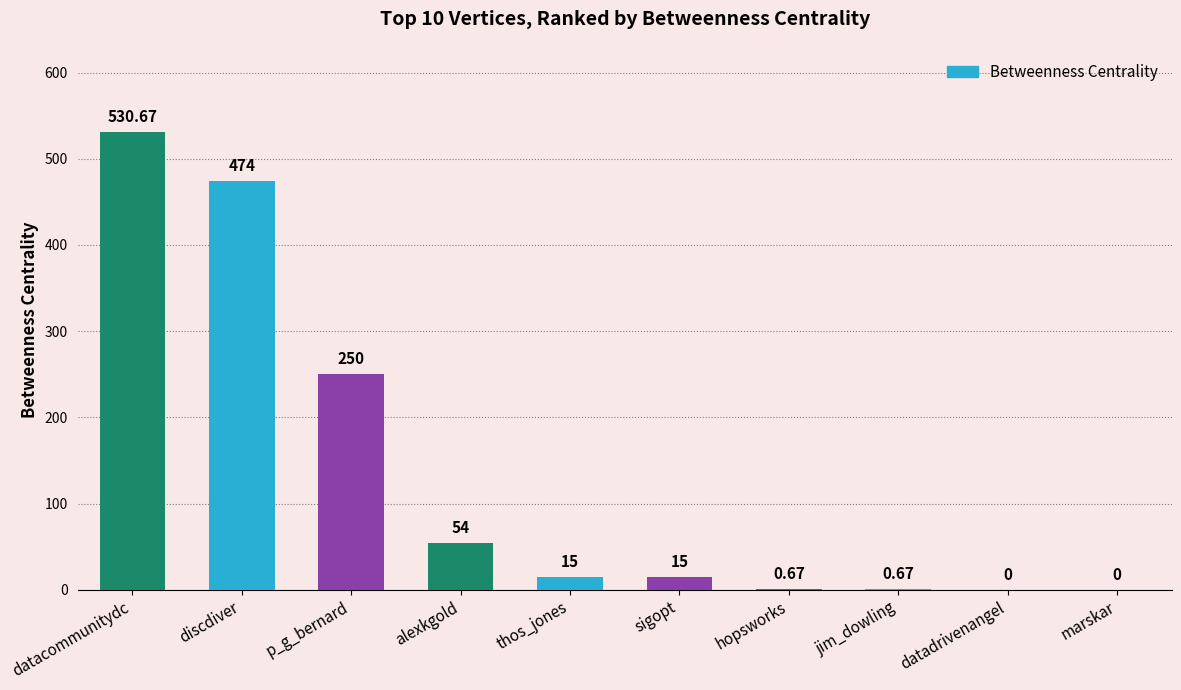

At which category does the chart reach its peak across all series?

datacommunitydc